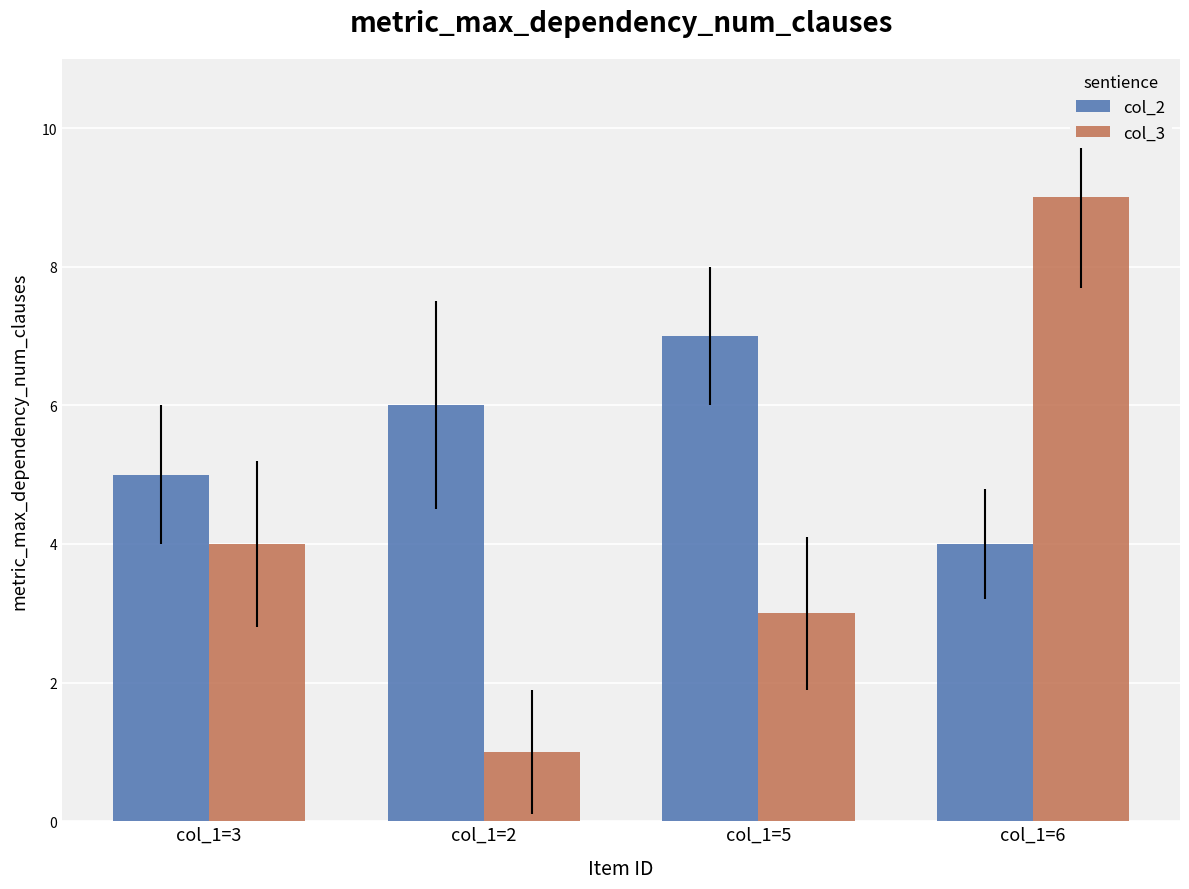

Is it true that col_3 equals 3 at col_1=5?

True